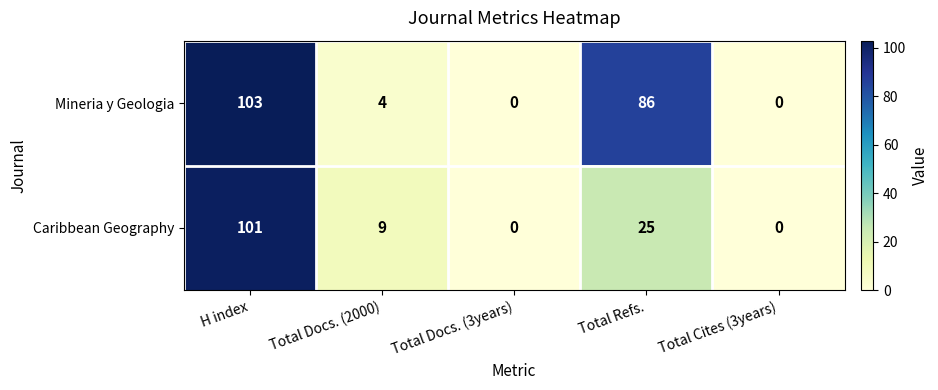

Rank the series at Total Refs. from lowest to highest value.

Caribbean Geography, Mineria y Geologia